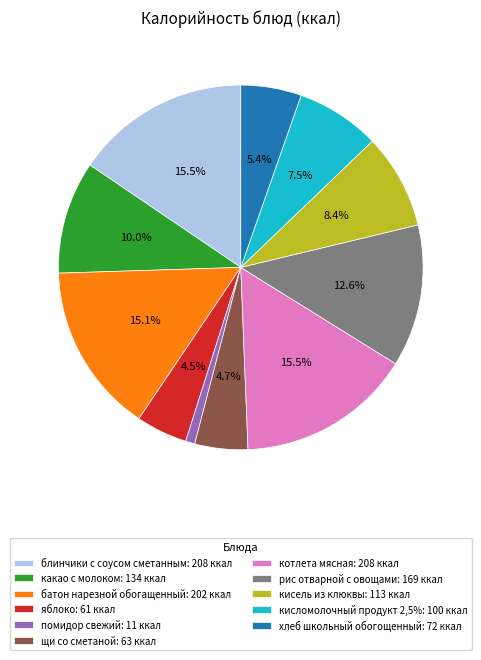

To the nearest percent, what is the average slice percentage?

9%